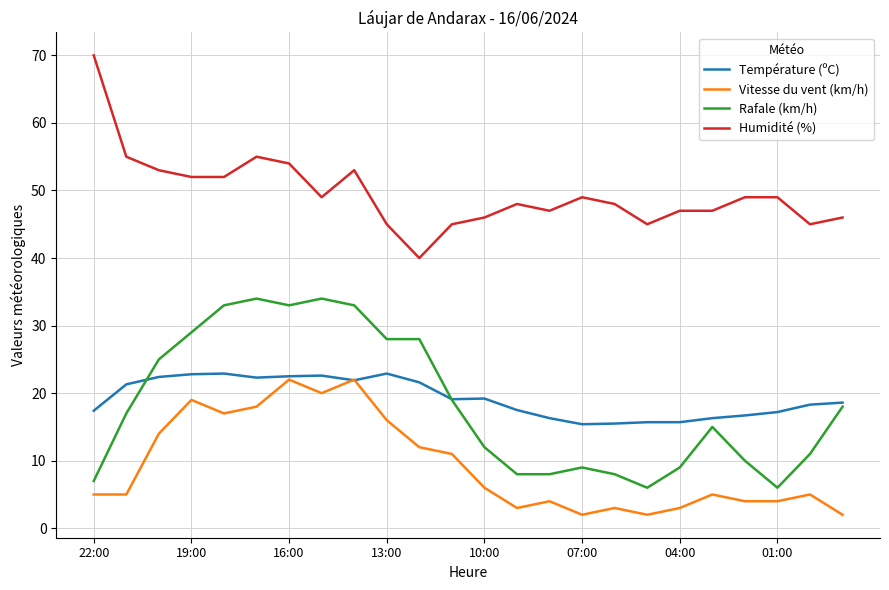

Which series has the largest total across all categories?

Humidité (%)